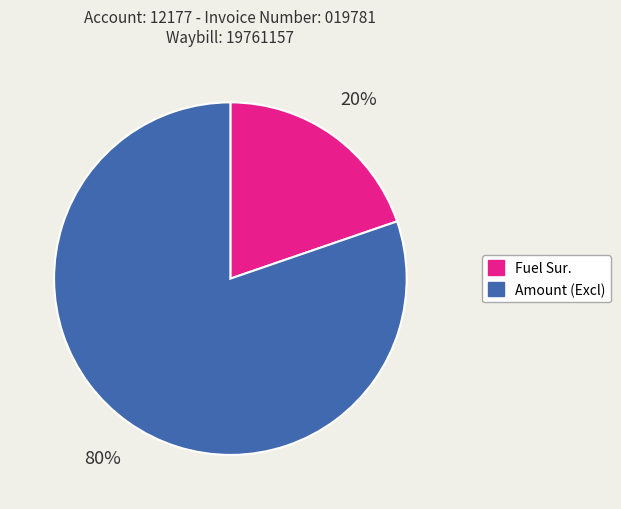

To the nearest percent, what percentage of the pie is Amount (Excl)?

80%